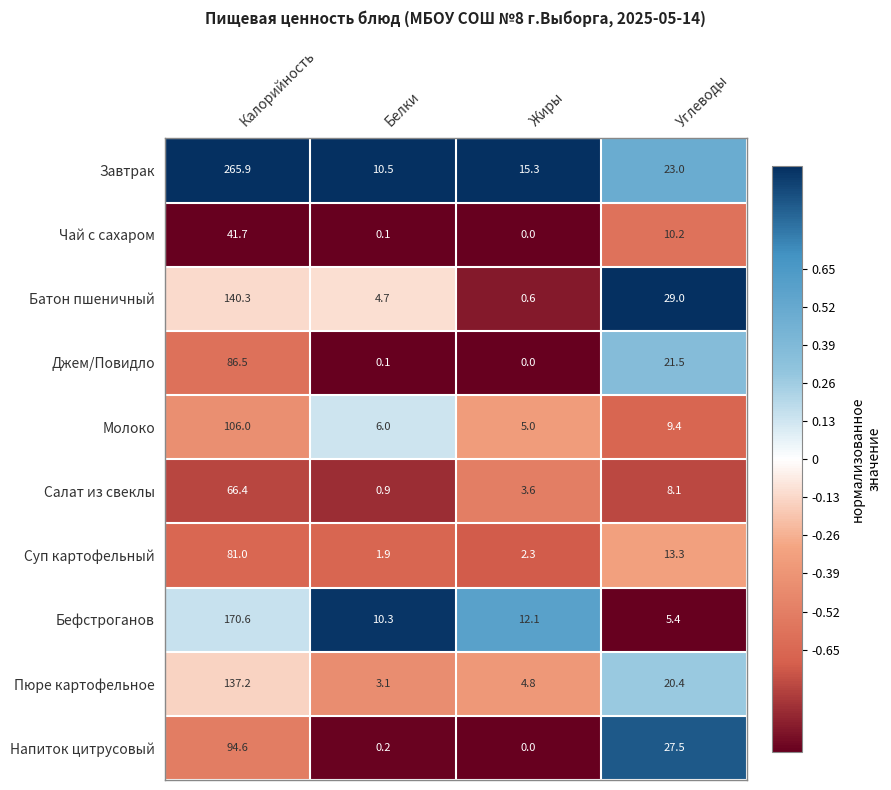

What is the maximum value for Бефстроганов?

170.6